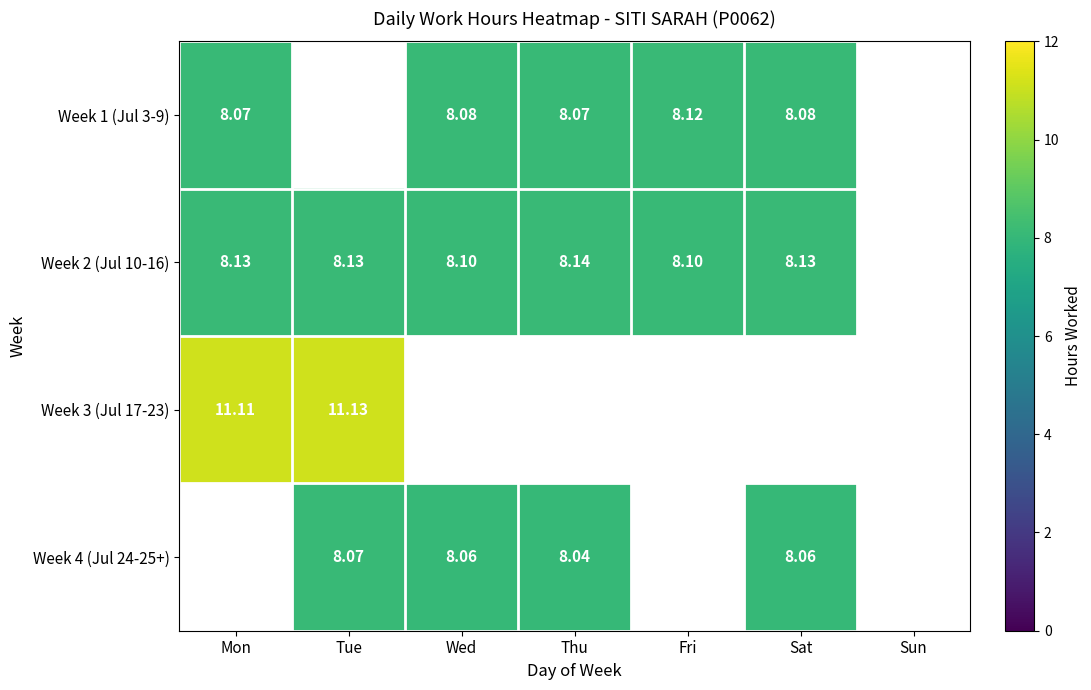

Is the value of Week 1 (Jul 3-9) at Wed greater than the value of Week 2 (Jul 10-16) at Thu?

No